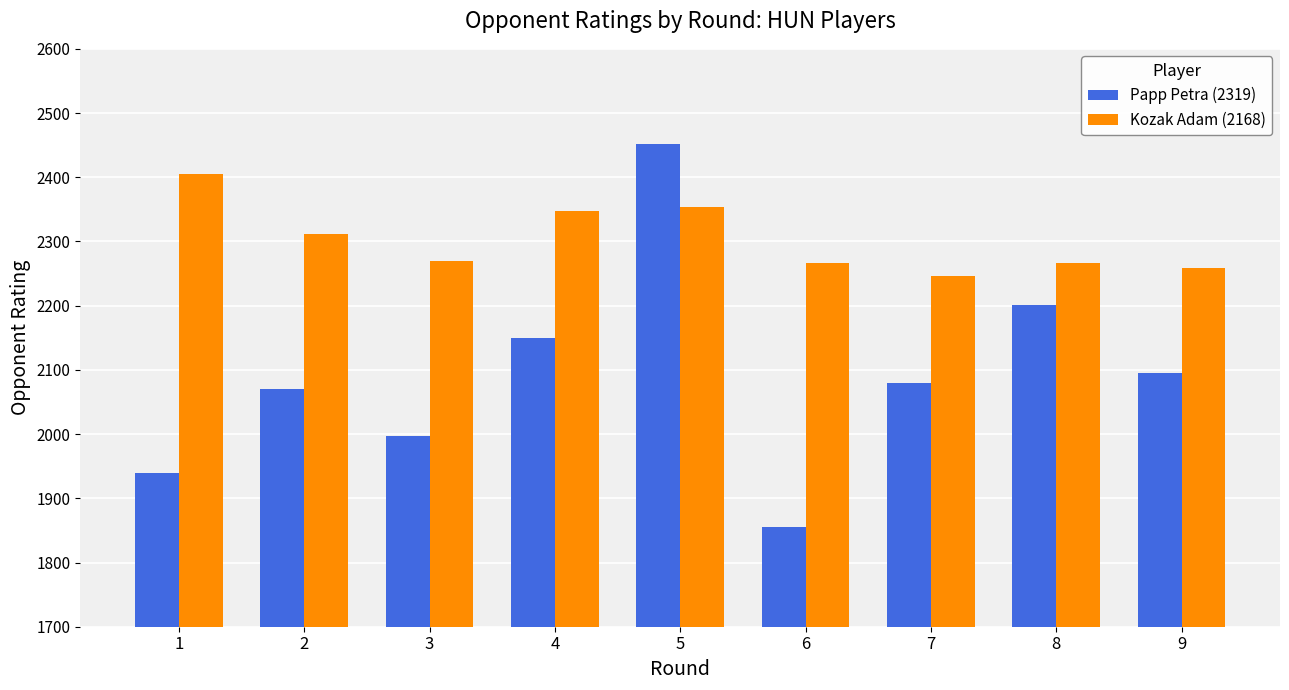

Which series has the widest spread of values?

Papp Petra (2319)